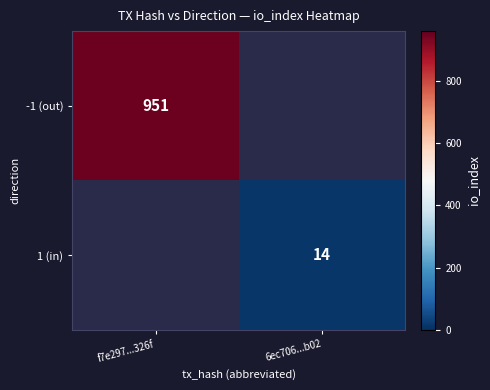

Which has a higher value, 6ec706...b02 or f7e297...326f?

f7e297...326f